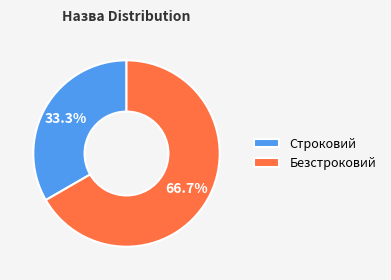

To the nearest percent, what percentage of the pie is Безстроковий?

67%